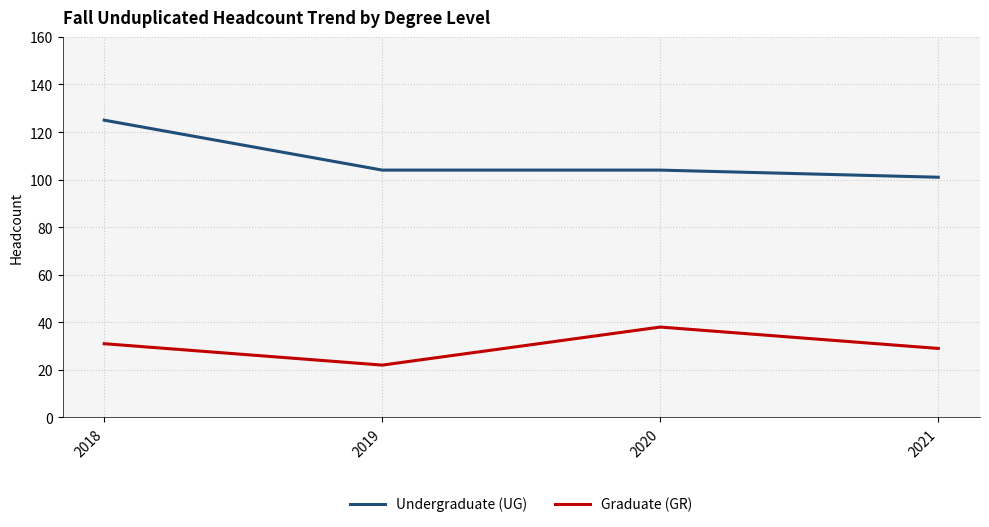

How many Undergraduate (UG) values are between 104 and 125?

3